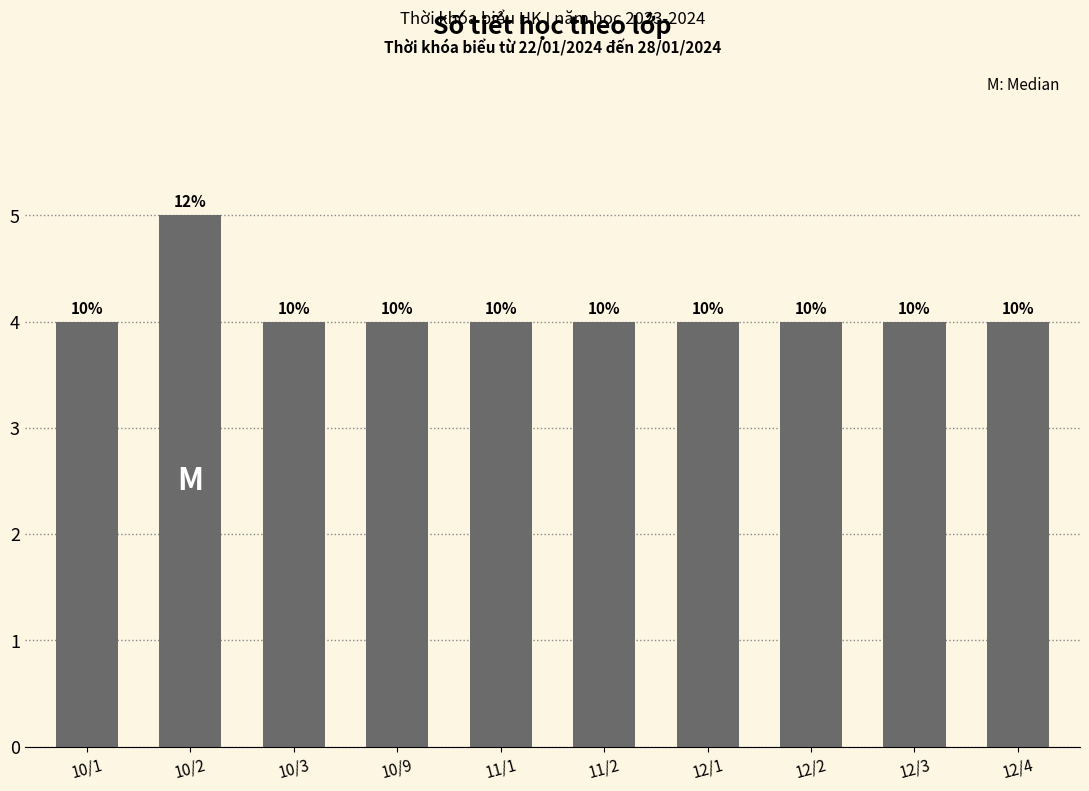

Reading left to right, extract all data points from this chart.

4	5	4	4	4	4	4	4	4	4